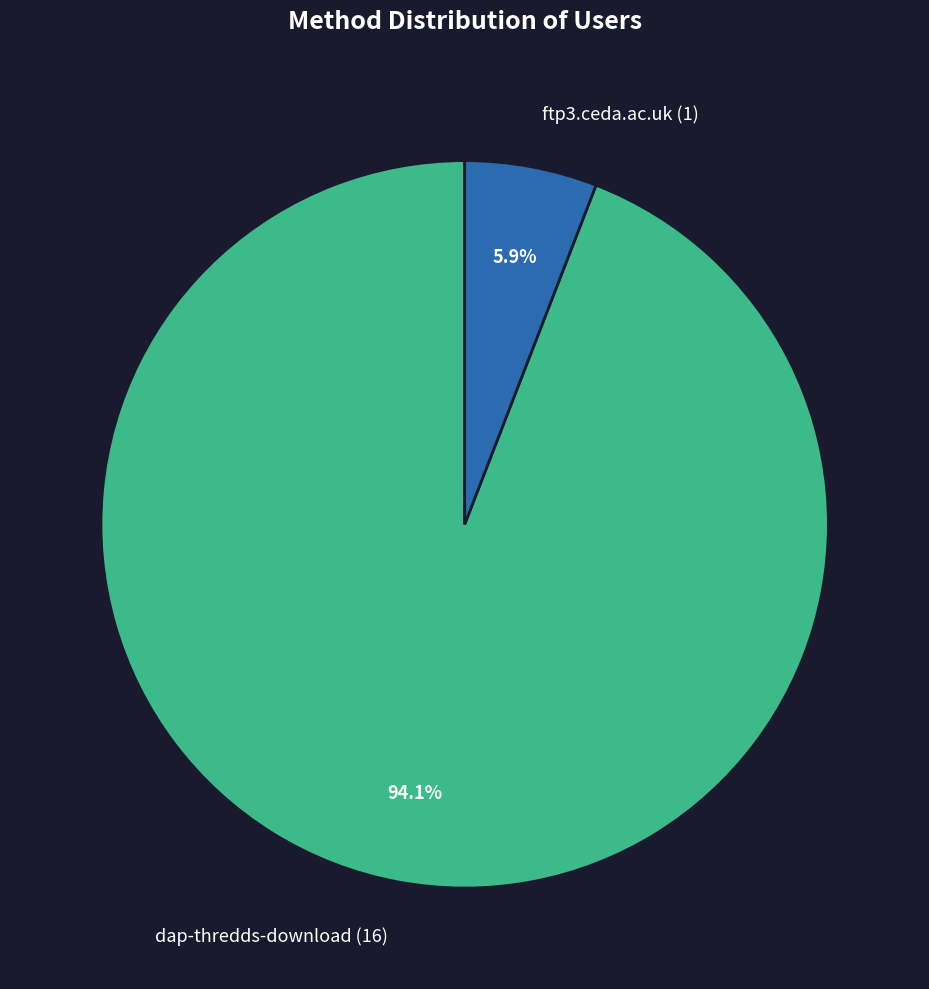

To the nearest percent, what portion does dap-thredds-download represent?

94%